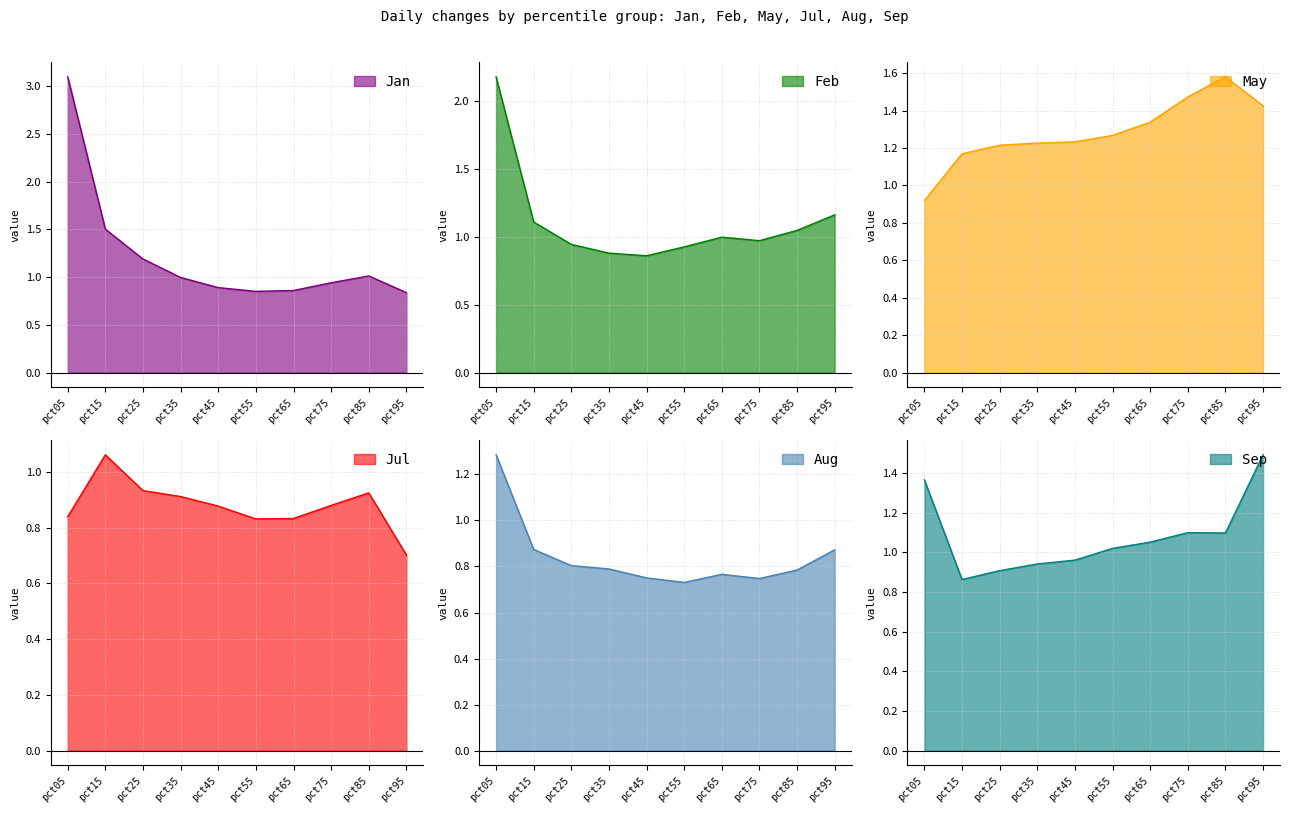

Reading left to right, extract all data points from this chart.

Jan: 3.1	1.5	1.2	1.0	0.9	0.9	0.9	0.9	1.0	0.8
Feb: 2.2	1.1	0.9	0.9	0.9	0.9	1.0	1.0	1.0	1.2
May: 0.9	1.2	1.2	1.2	1.2	1.3	1.3	1.5	1.6	1.4
Jul: 0.8	1.1	0.9	0.9	0.9	0.8	0.8	0.9	0.9	0.7
Aug: 1.3	0.9	0.8	0.8	0.8	0.7	0.8	0.7	0.8	0.9
Sep: 1.4	0.9	0.9	0.9	1.0	1.0	1.1	1.1	1.1	1.5